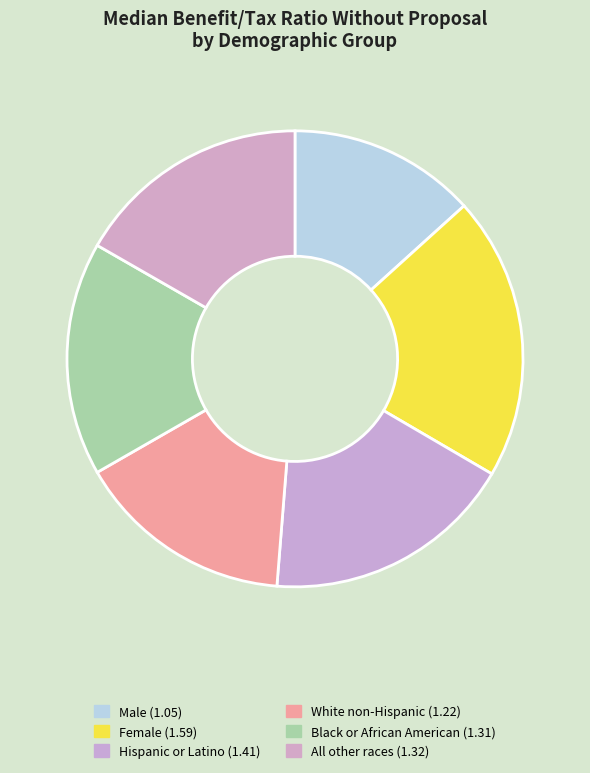

Which category has the biggest portion of the pie?

Female